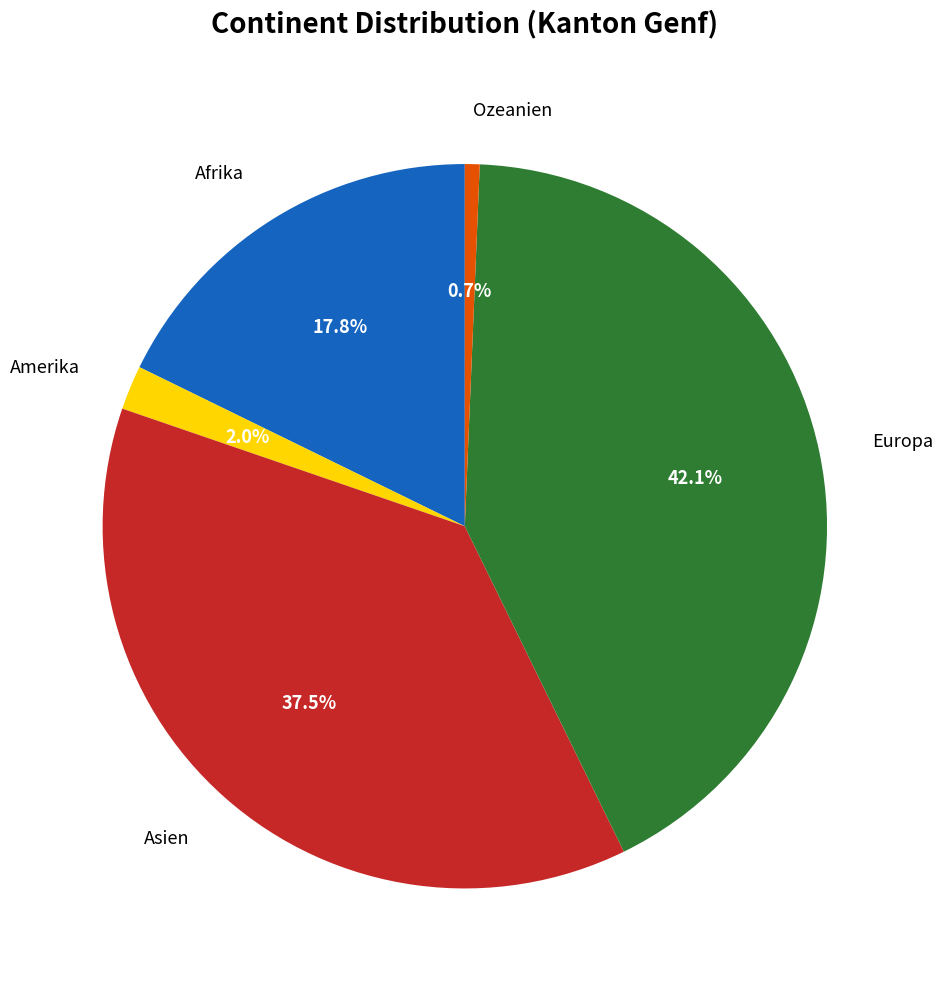

Does any single category account for the majority?

No